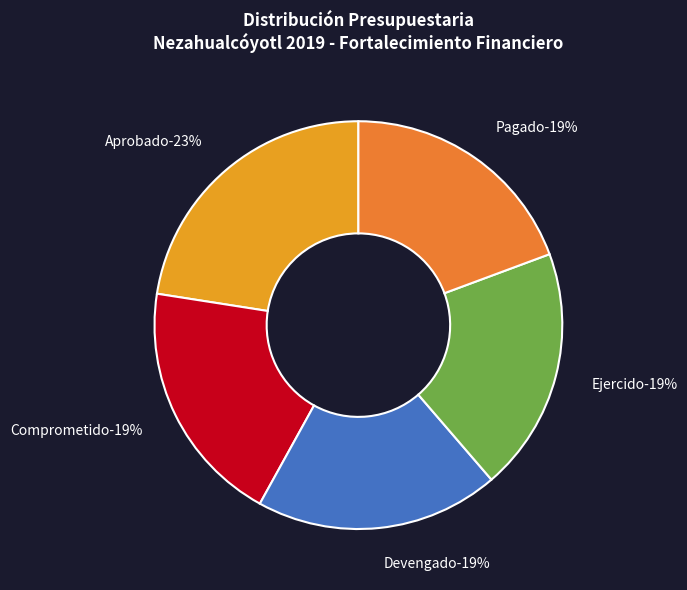

Which category has the biggest portion of the pie?

Aprobado